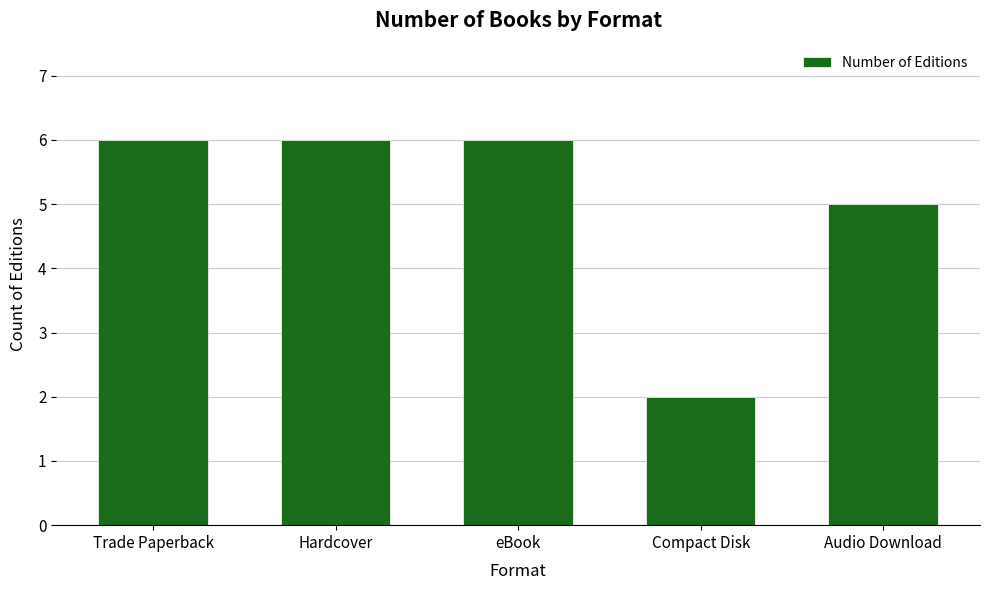

Reading left to right, transcribe all the data shown in this chart.

Trade Paperback=6	Hardcover=6	eBook=6	Compact Disk=2	Audio Download=5